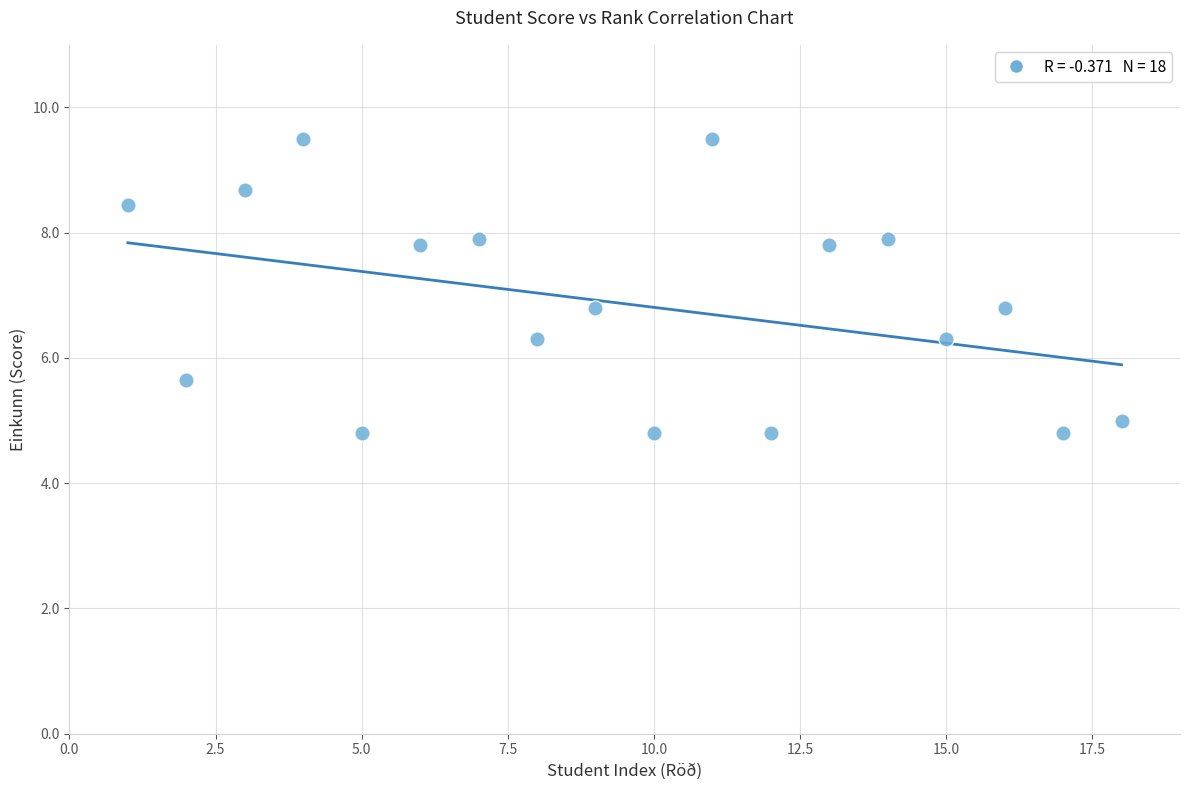

What is the range of X values (max minus min)?

17.0